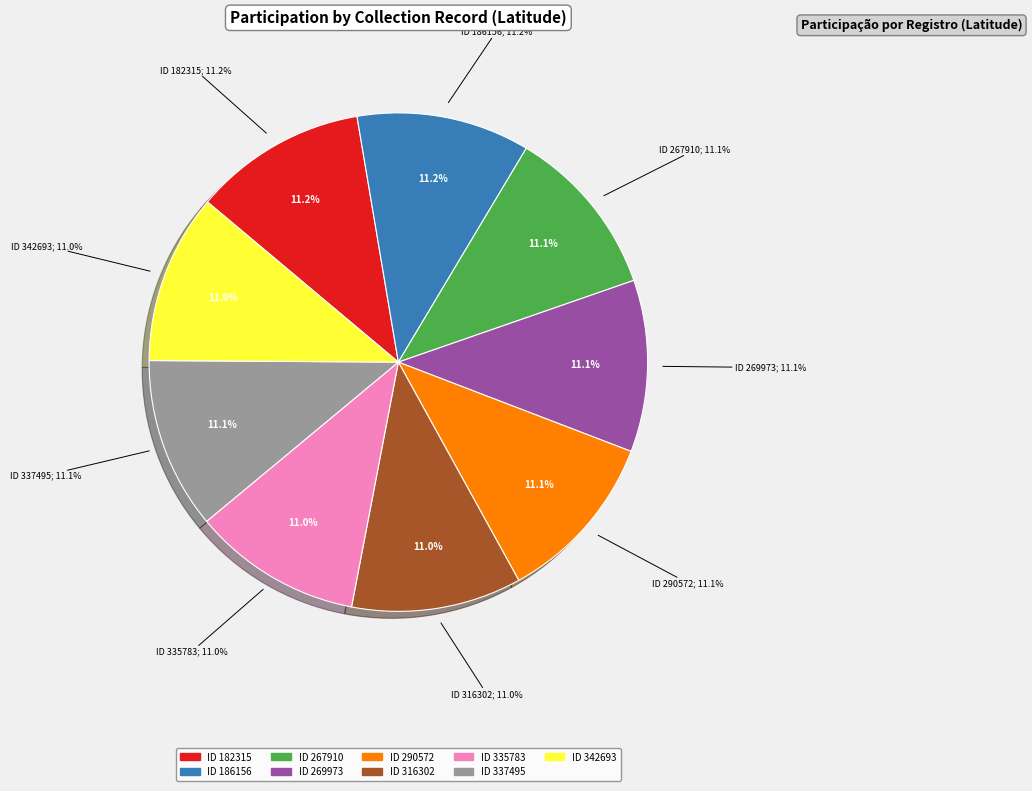

Which has a higher value, 342693 or 182315?

182315